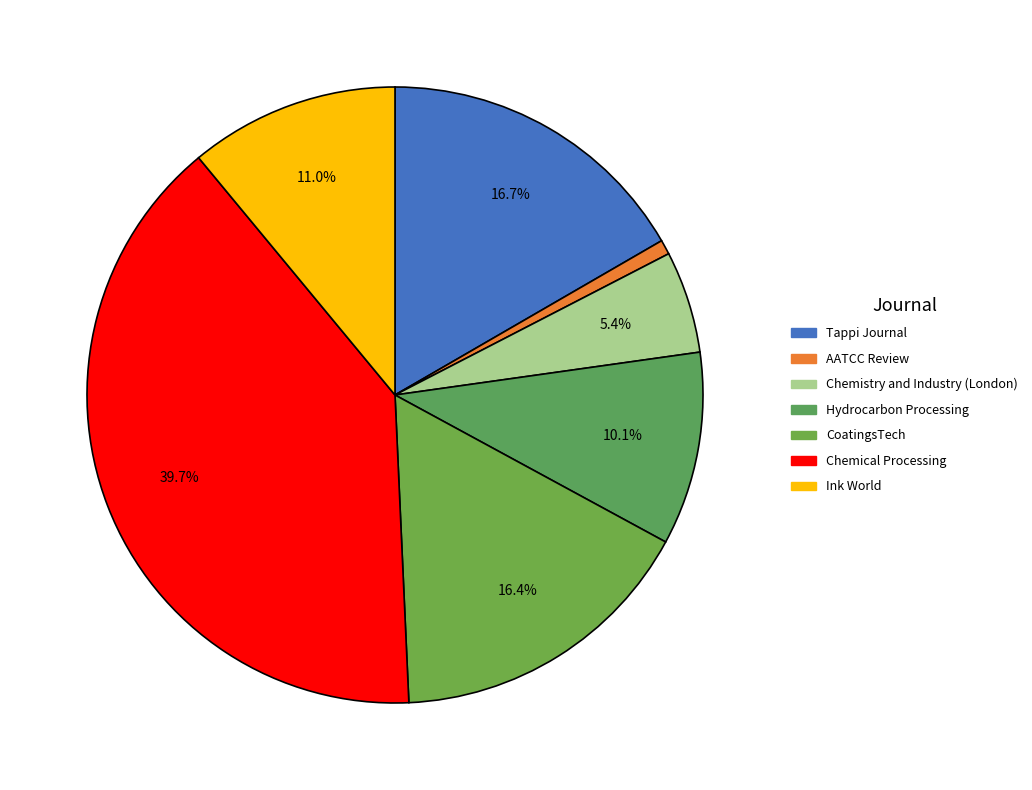

To the nearest percent, what percentage of the pie is Hydrocarbon Processing?

10%